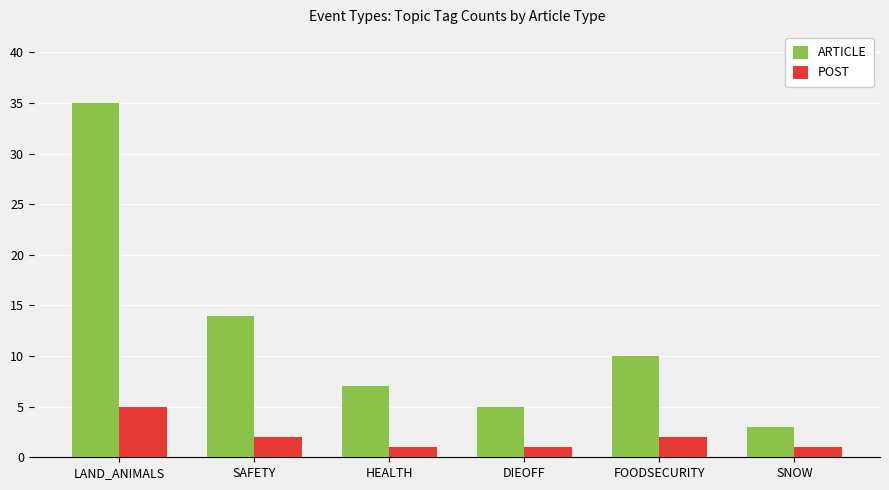

What is the difference between the second highest and minimum values in the POST series?

1